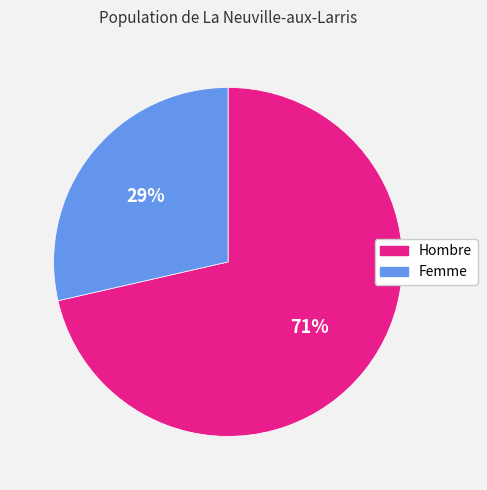

To the nearest percent, what is the average slice percentage?

50%